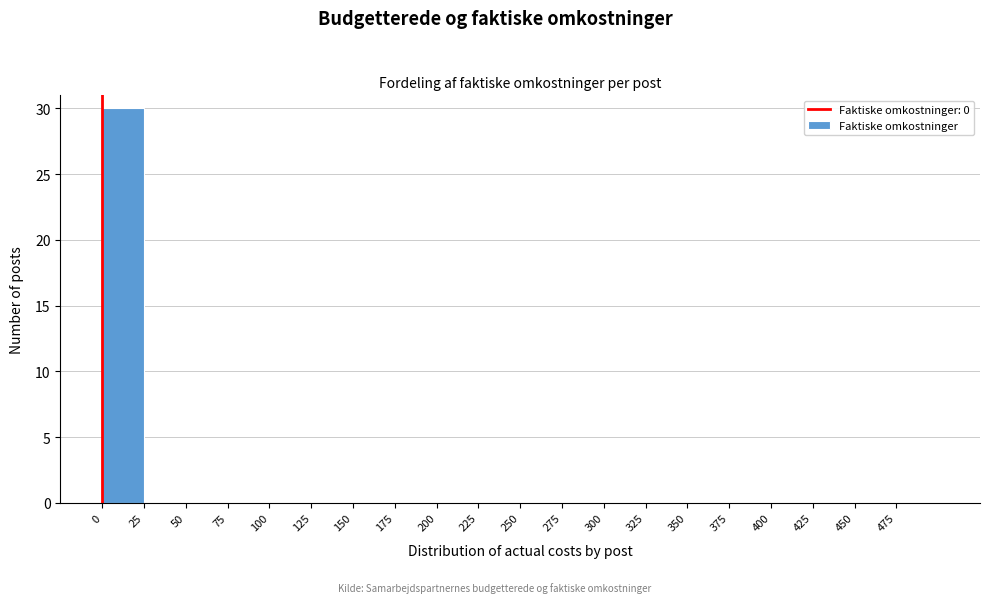

How tall is the bar that spans 0 to 25 on the x-axis? The values are not printed on the chart, so give them approximately, as read against the axis.

30